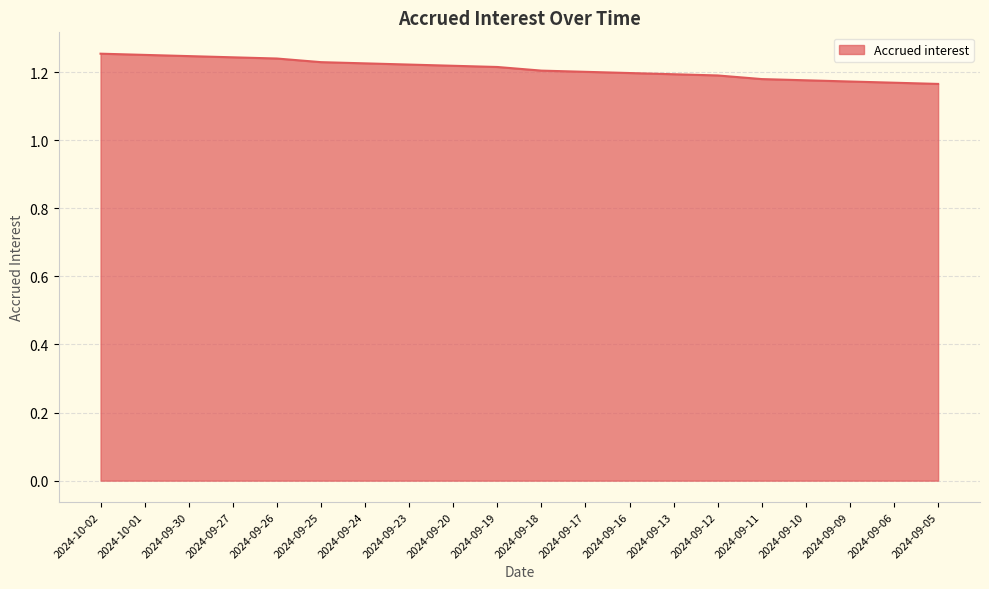

True or false: the data shows 1.2 at 2024-09-13.

True